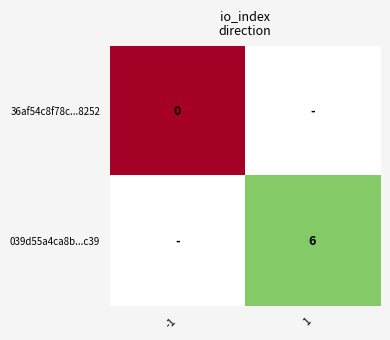

The value of 039d55a4ca8b...c39 at 1 is 9. True or false?

False